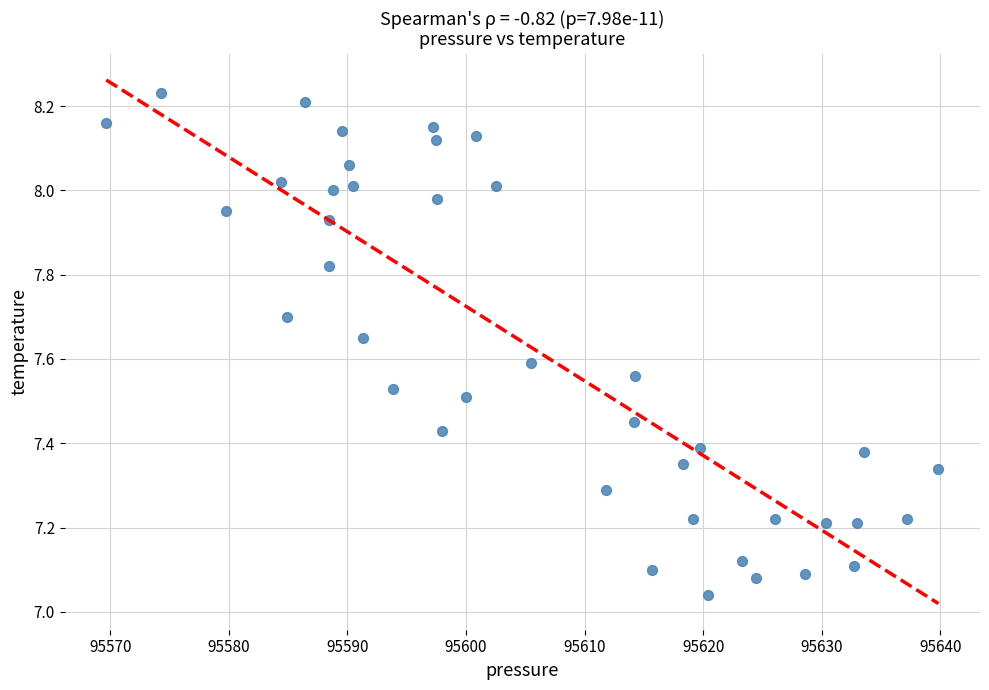

What is the range of X values (max minus min)?

70.2